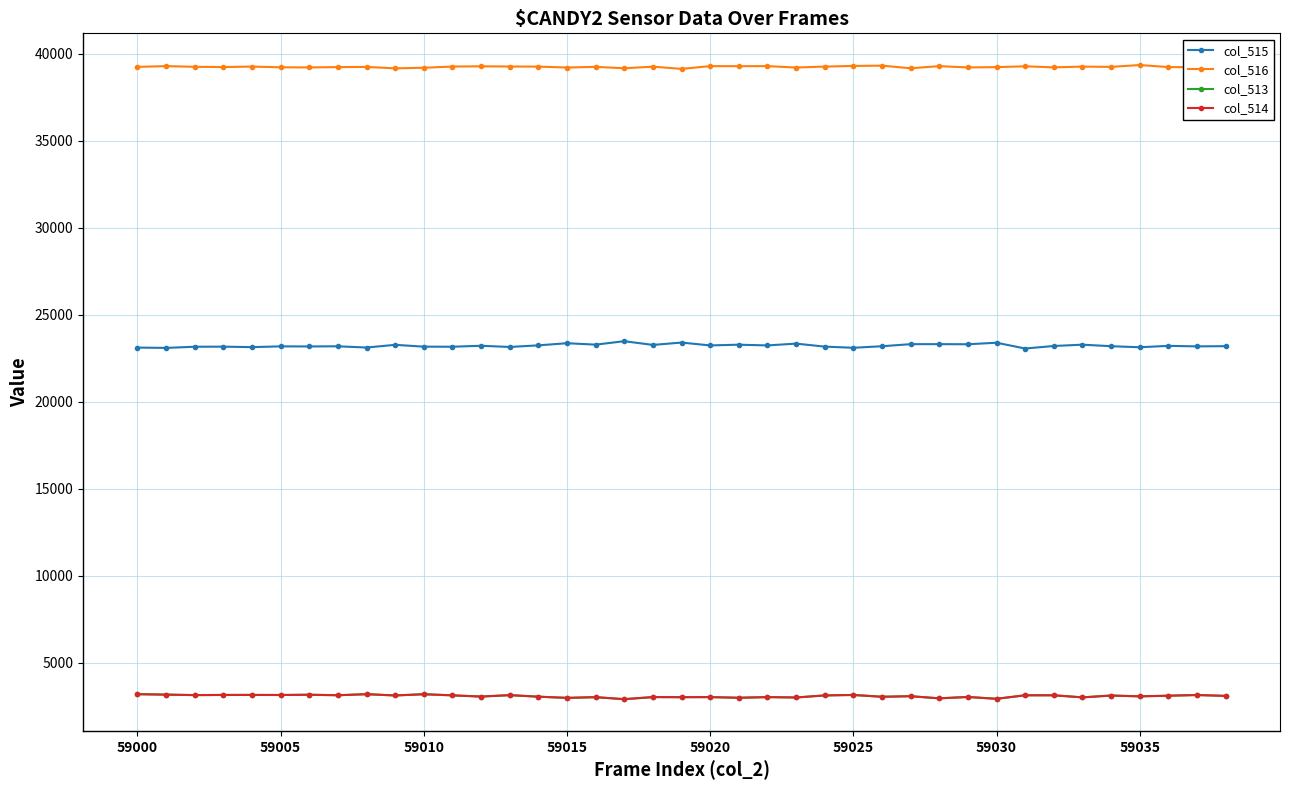

Which series has the largest total across all categories?

col_516